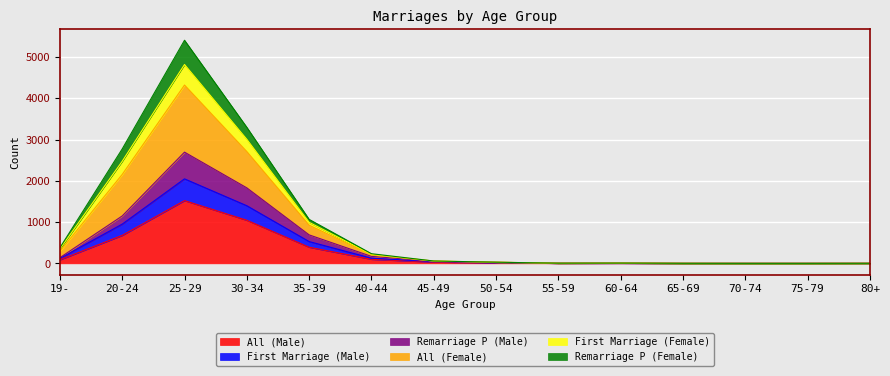

At which label does Remarriage P (Male) first exceed 51?

19-